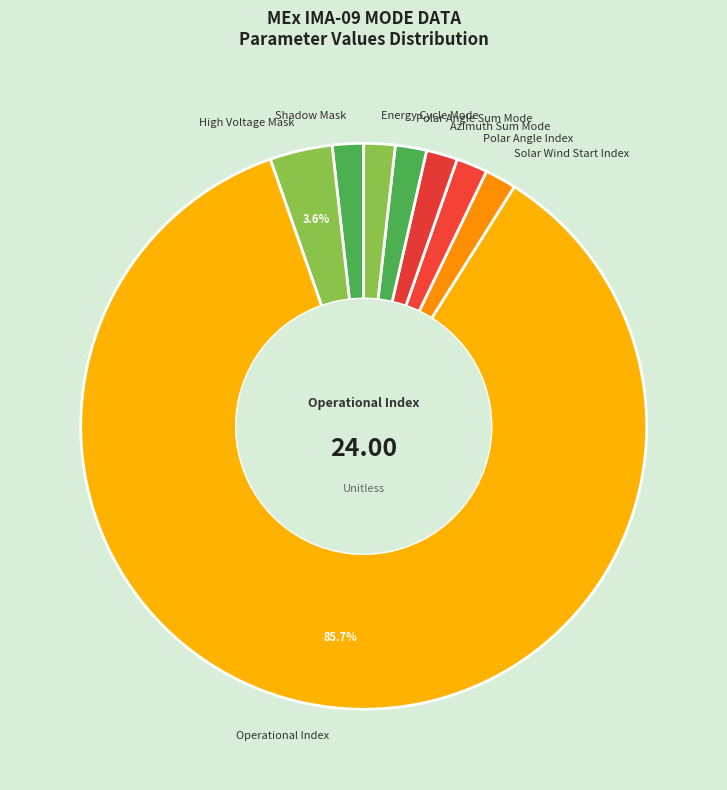

Is Shadow Mask the majority of the pie?

No